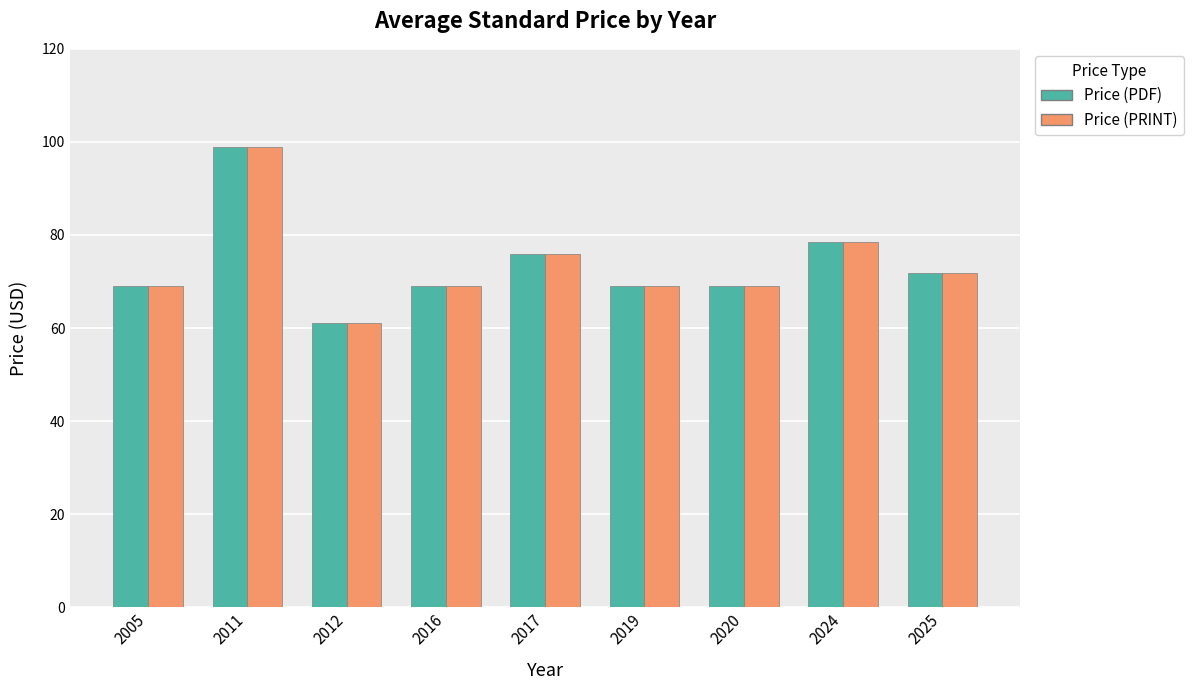

At how many categories does at least one series exceed 87?

1